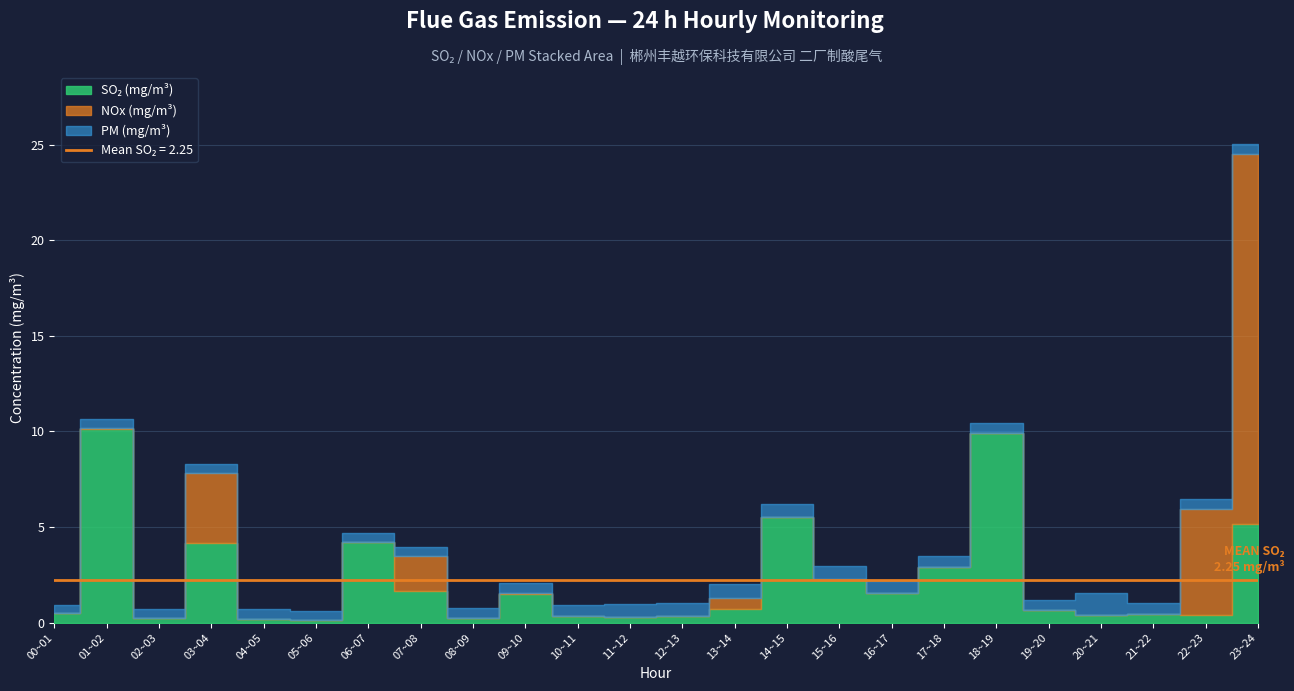

How many data points does each series have?

24